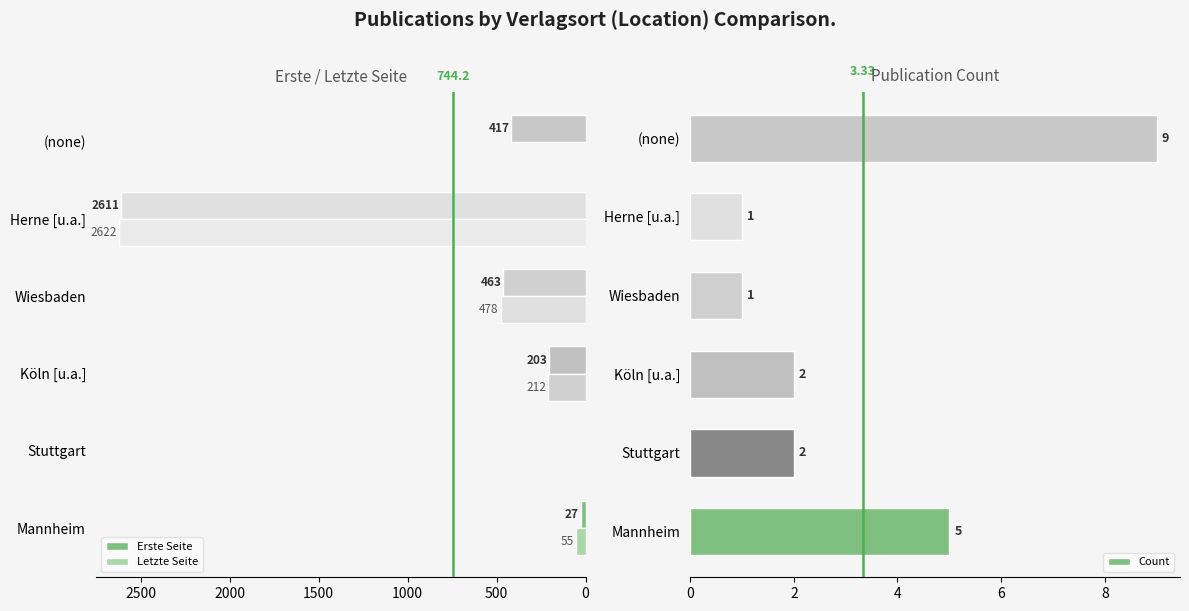

What is the difference between the maximum and minimum values in the Count series?

8